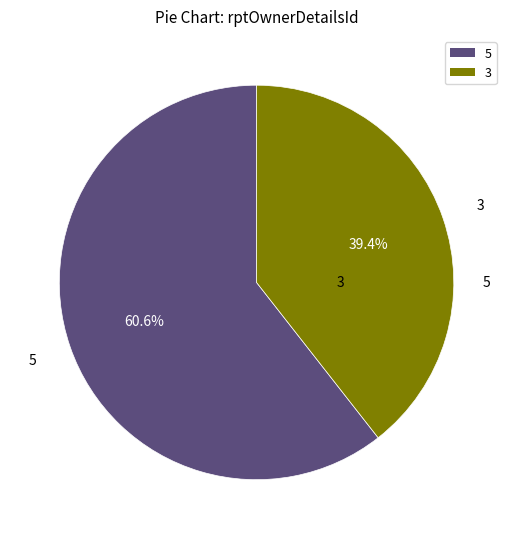

Is there any slice that represents more than half of the pie?

Yes